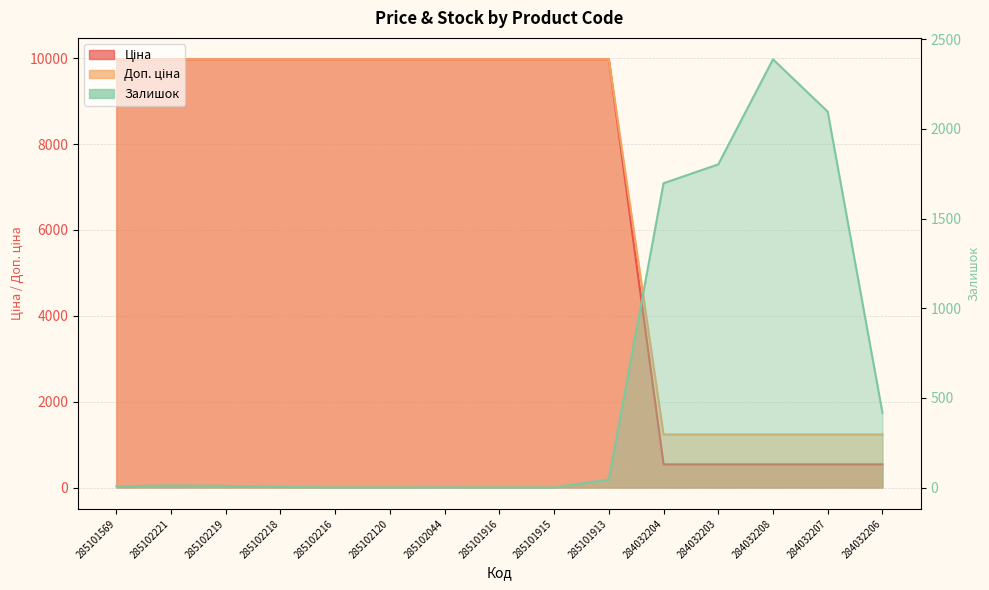

What are all the series names shown in the legend?

Ціна, Доп. ціна, Залишок